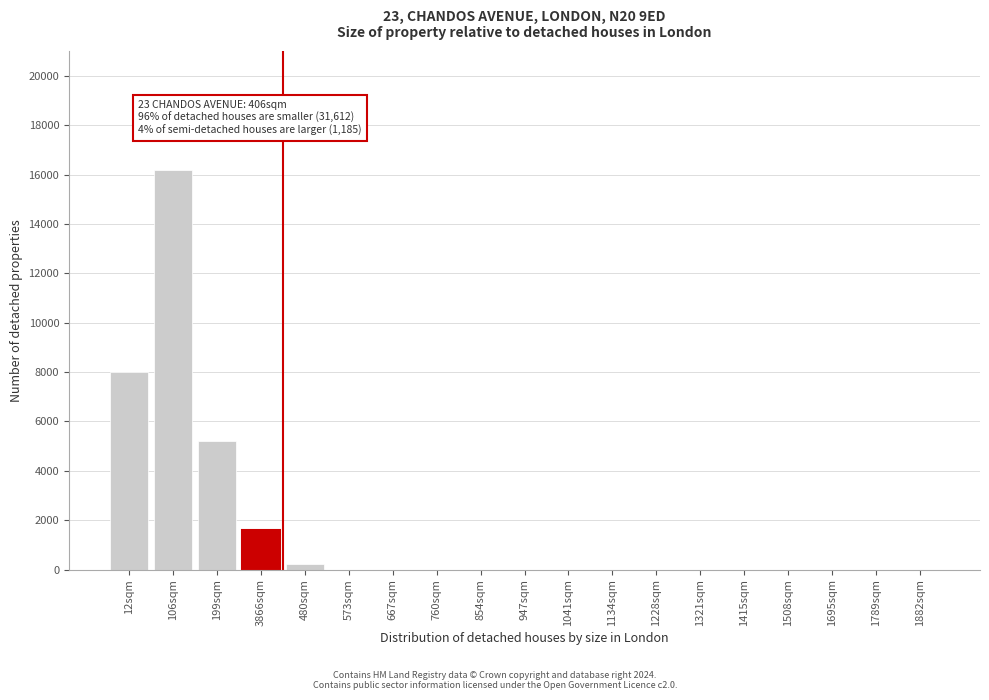

Reading left to right, list all the values displayed in this chart.

12sqm=8000	106sqm=16200	199sqm=5200	3866sqm=1600	480sqm=210	573sqm=0	667sqm=0	760sqm=0	854sqm=0	947sqm=0	1041sqm=0	1134sqm=0	1228sqm=0	1321sqm=0	1415sqm=0	1508sqm=0	1695sqm=0	1789sqm=0	1882sqm=0